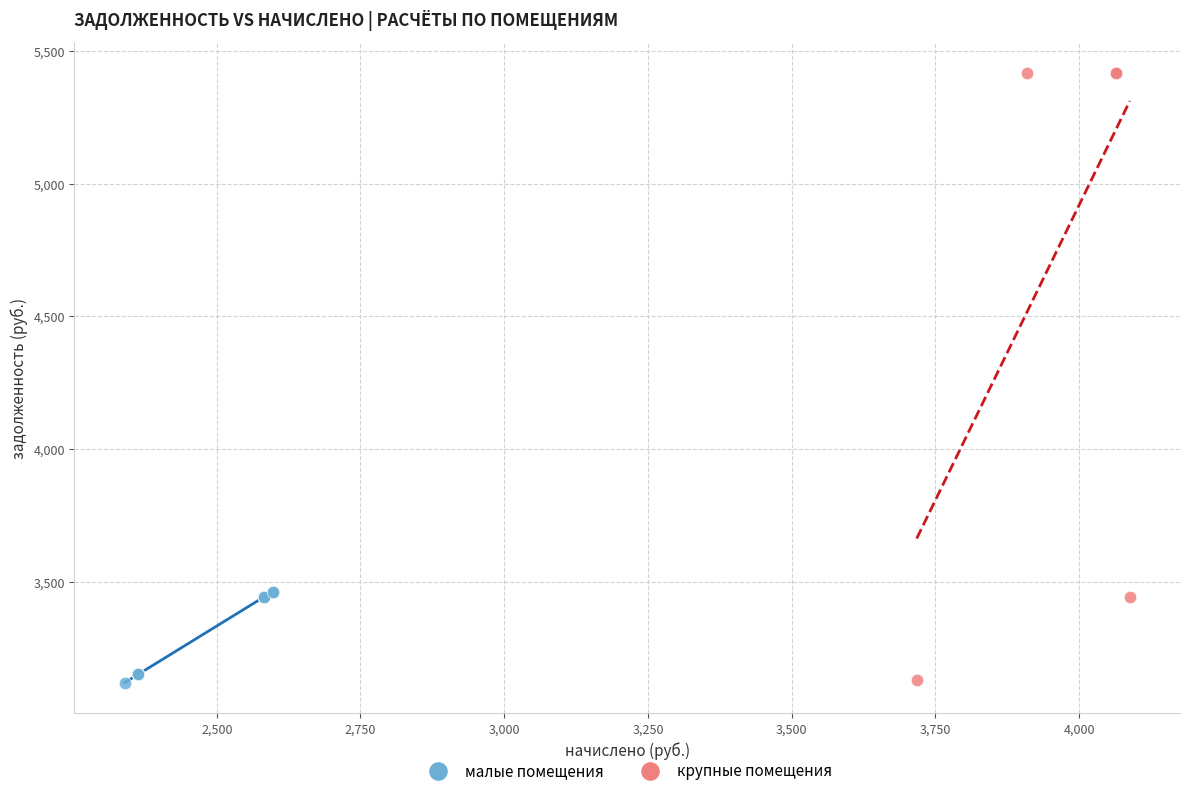

Which series has the largest Y range (max minus min)?

крупные помещения